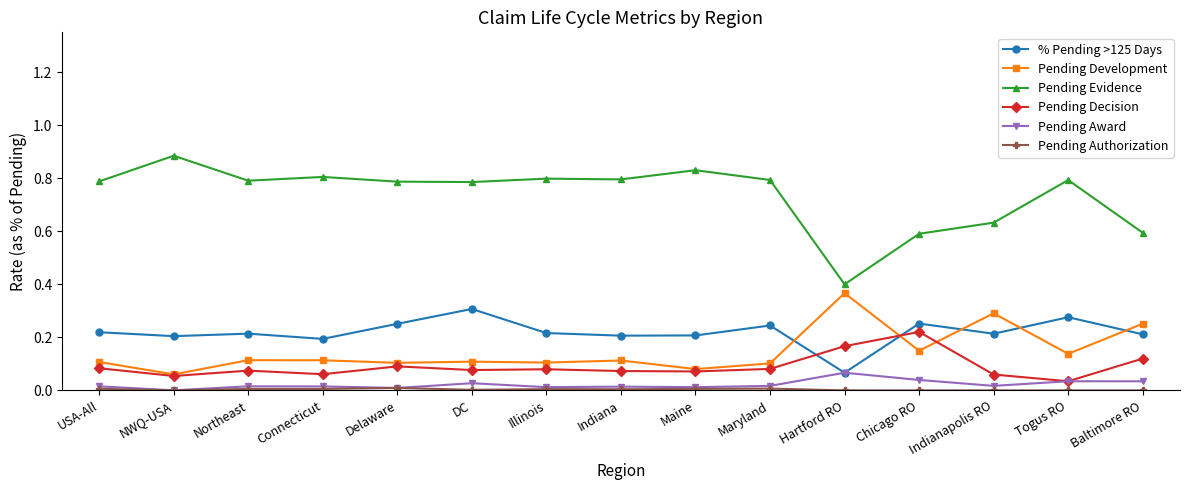

Count the number of data series in this chart.

6